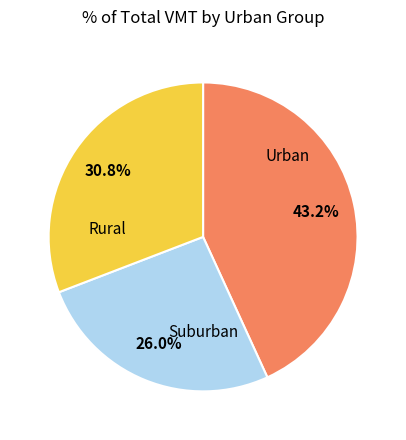

To the nearest percent, what is the difference between the largest and smallest slice percentages?

17%